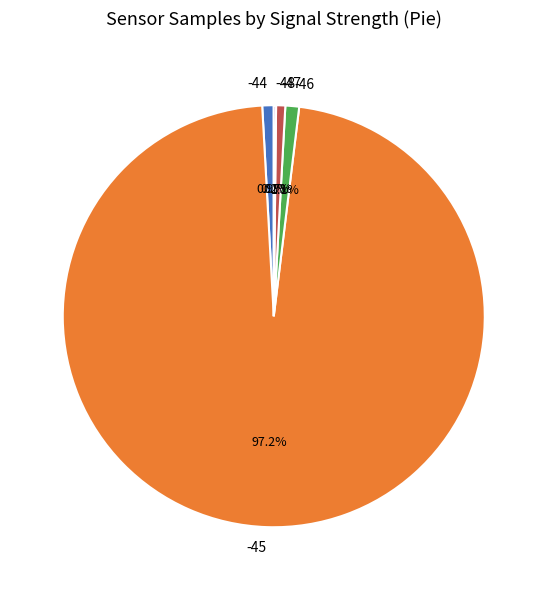

Is there a majority slice in this chart?

Yes